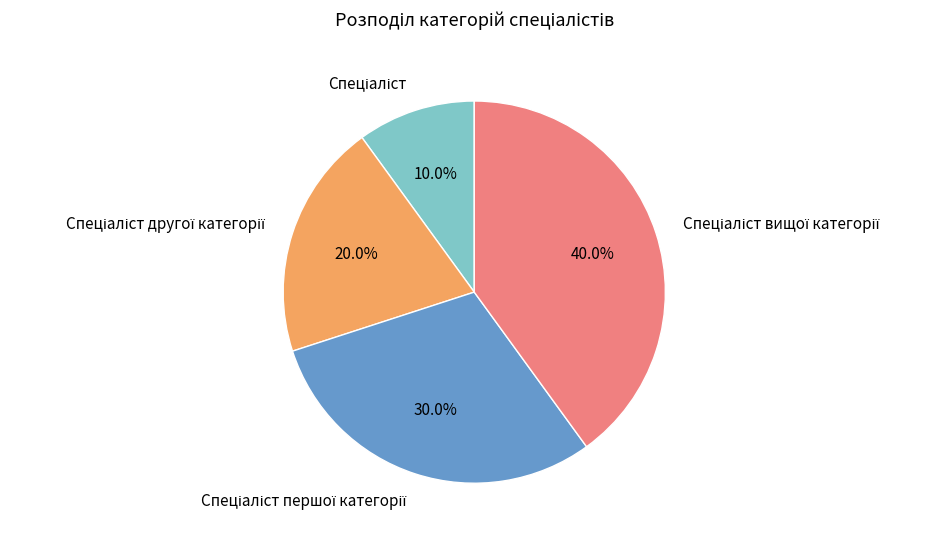

Is there any slice that represents more than half of the pie?

No